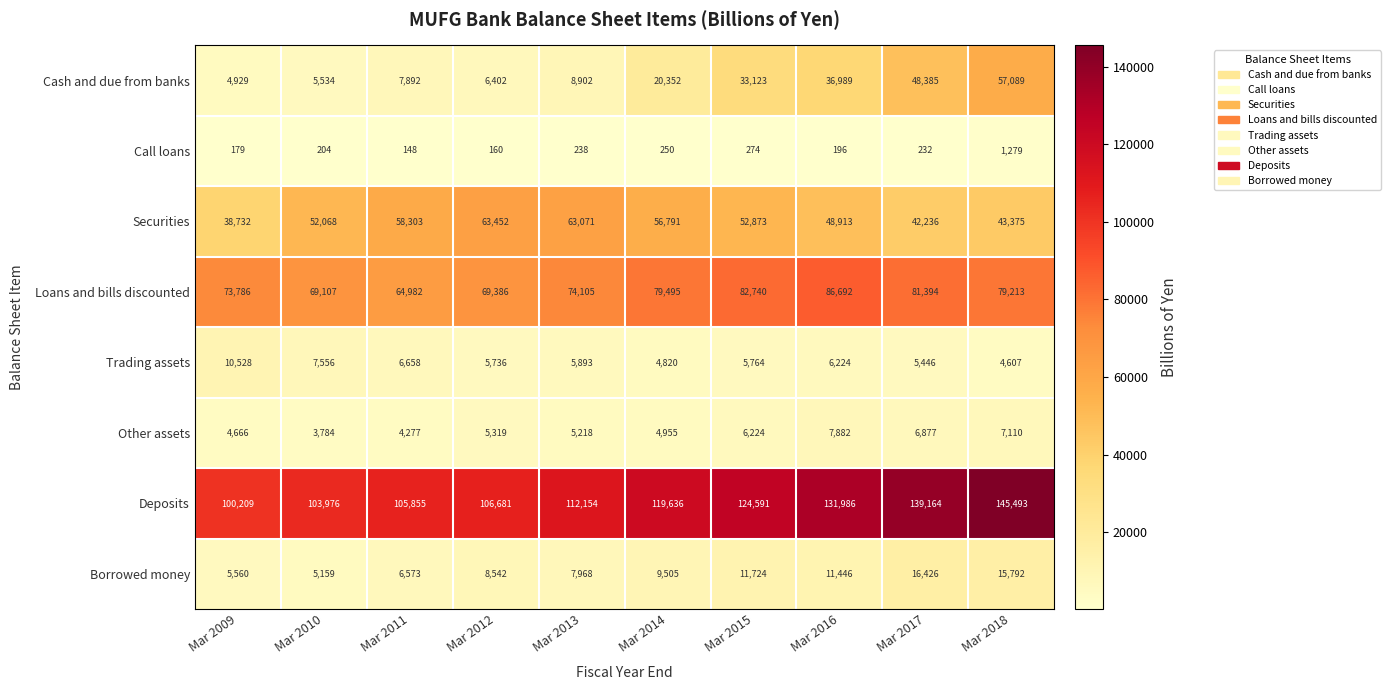

What is the difference between the second highest and second lowest values in the Securities series?

20835